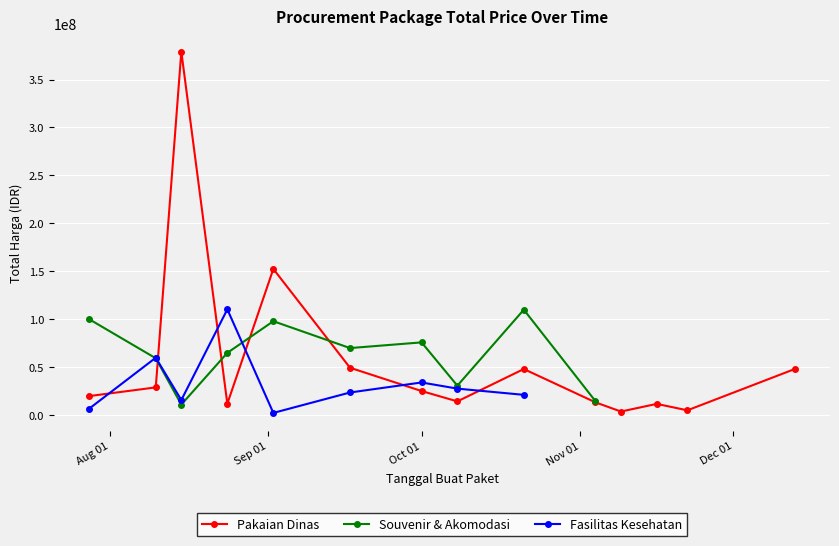

What are all the series names shown in the legend?

Pakaian Dinas, Souvenir & Akomodasi, Fasilitas Kesehatan